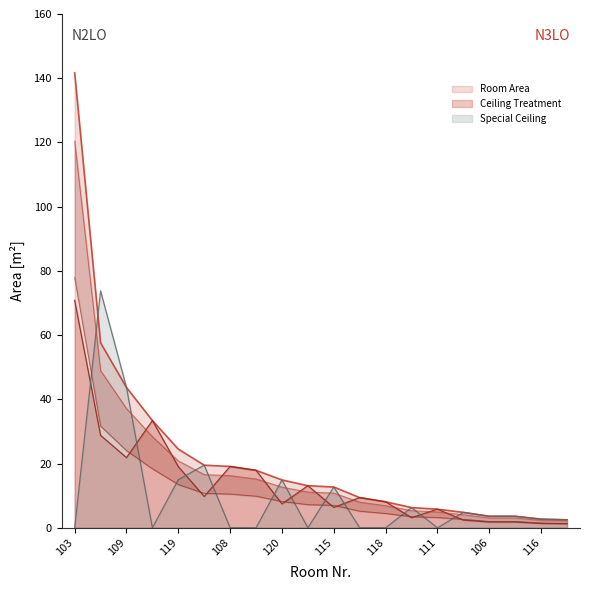

In Room Area, how many points are higher than both neighbors (excluding endpoints)?

5